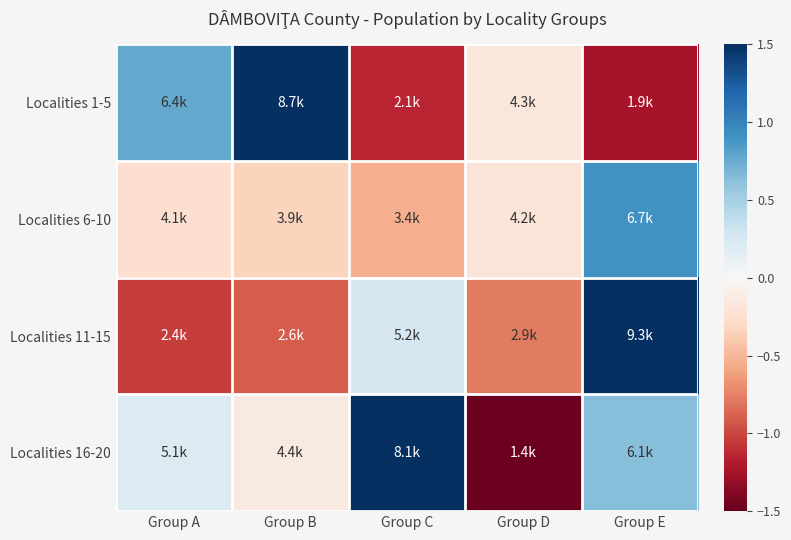

Which series changed the most between Group B and Group D?

Localities 1-5